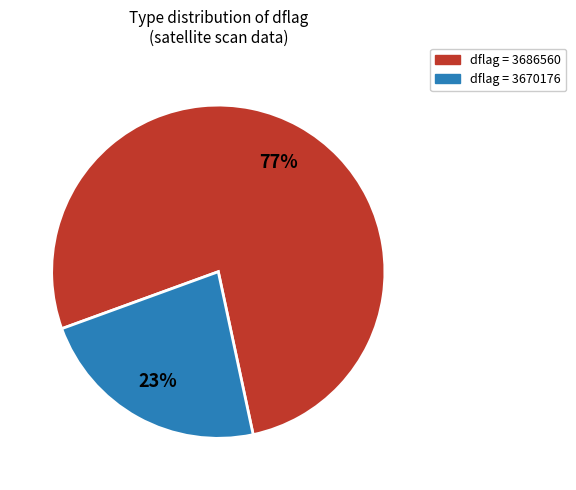

Approximately how many times larger is the value at dflag = 3670176 compared to dflag = 3686560?

0.3